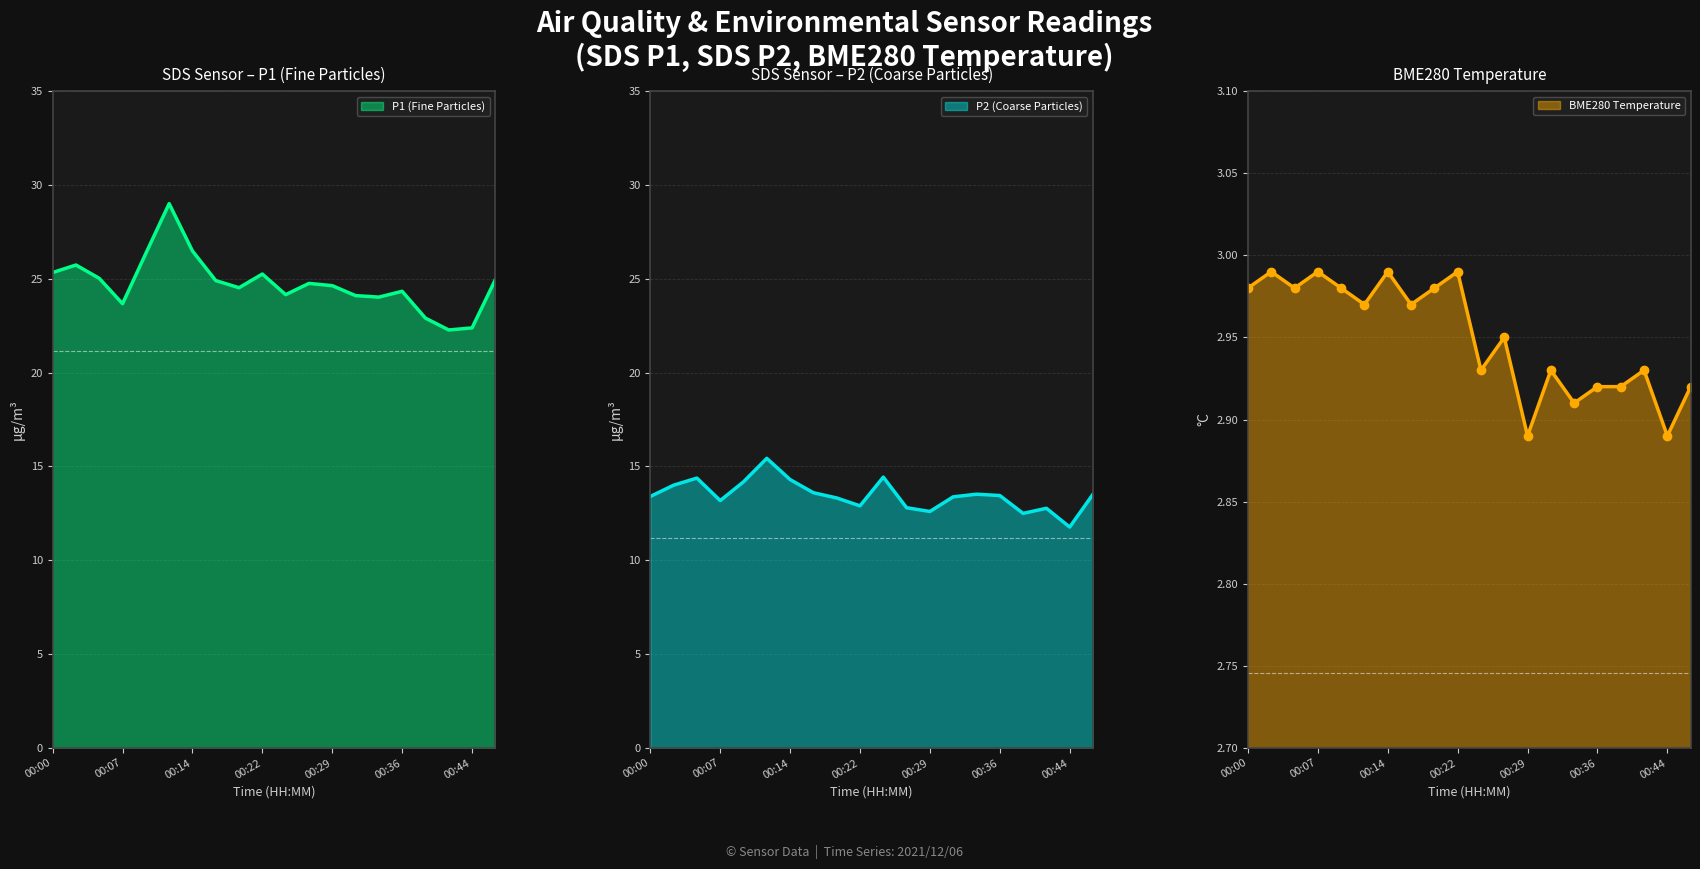

What is the difference between the SDS_P2 values at 00:22 and 00:34?

0.6